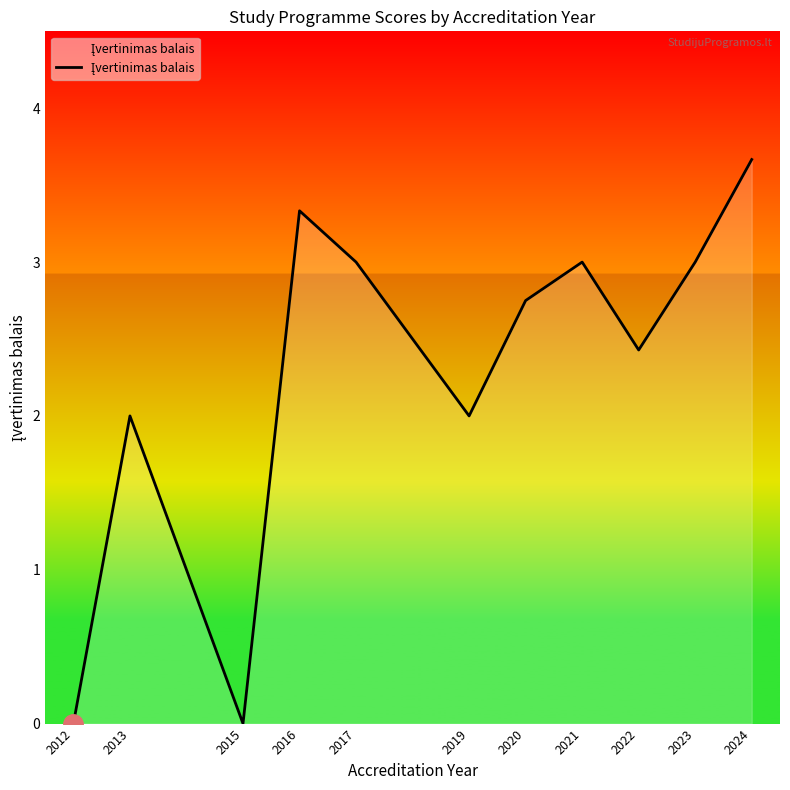

How many lines are shown in the chart?

1